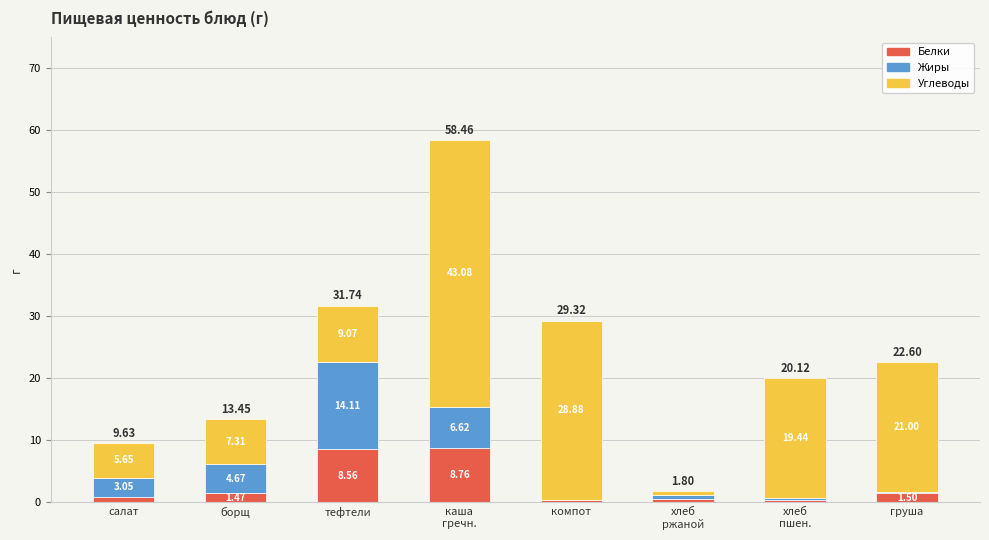

Where is Белки nearest to the value 4?

груша